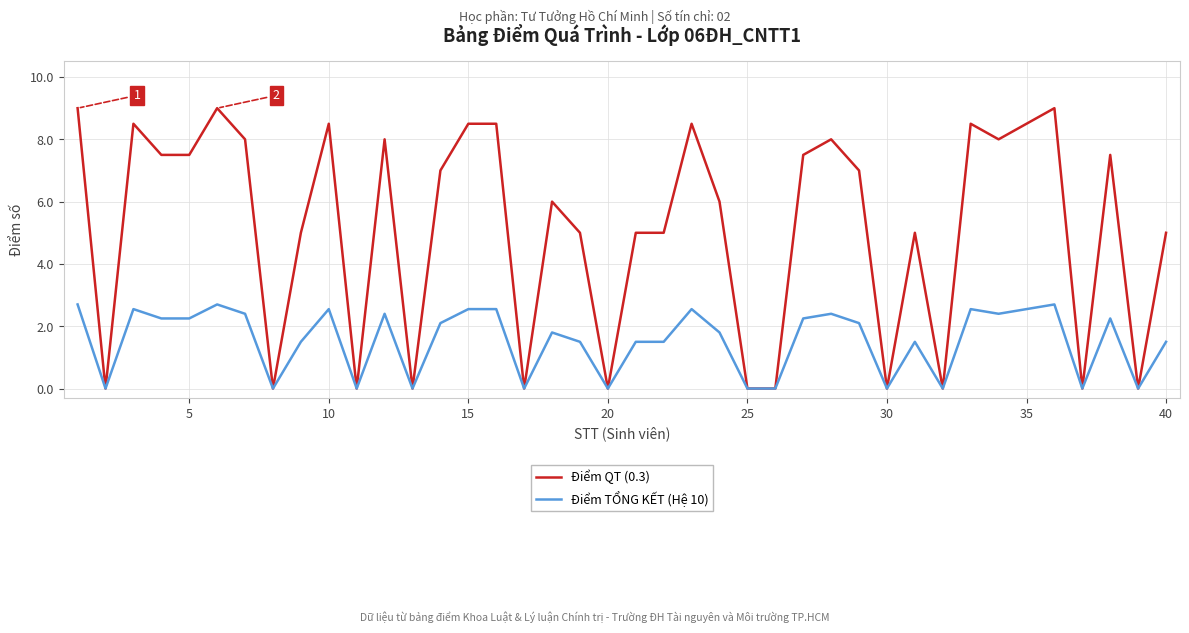

Which series has the largest range (max minus min)?

Điểm QT (0.3)